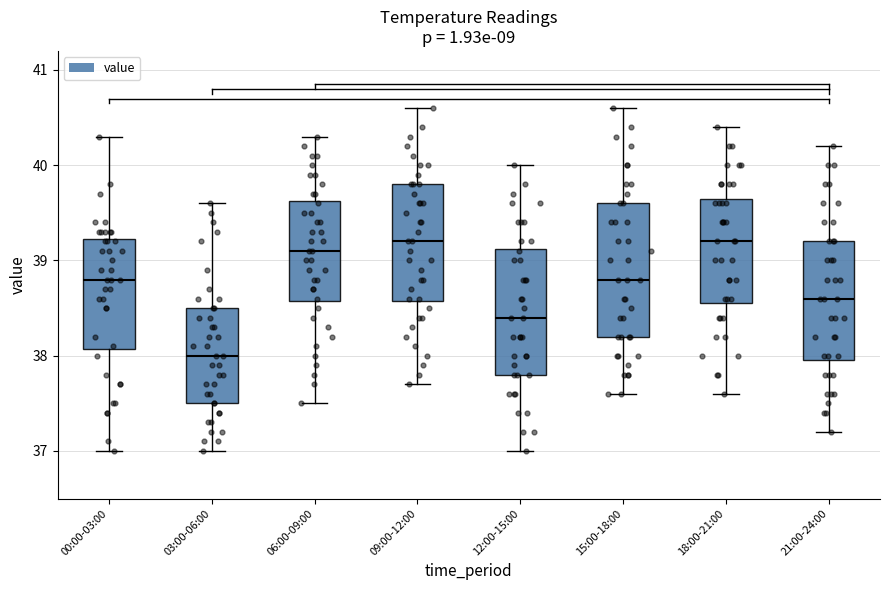

Reading left to right, read every box against the y-axis: the position of its median line, the range the box covers, and the ends of its whiskers. The values are not printed on the chart, so give them approximately, as read against the axis.

00:00-03:00: median 38.8, box 38.1 to 39.2, whiskers 37.0 to 40.3
03:00-06:00: median 38.0, box 37.5 to 38.5, whiskers 37.0 to 39.6
06:00-09:00: median 39.1, box 38.6 to 39.6, whiskers 37.5 to 40.3
09:00-12:00: median 39.2, box 38.6 to 39.8, whiskers 37.7 to 40.6
12:00-15:00: median 38.4, box 37.8 to 39.1, whiskers 37.0 to 40.0
15:00-18:00: median 38.8, box 38.2 to 39.6, whiskers 37.6 to 40.6
18:00-21:00: median 39.2, box 38.6 to 39.7, whiskers 37.6 to 40.4
21:00-24:00: median 38.6, box 38.0 to 39.2, whiskers 37.2 to 40.2